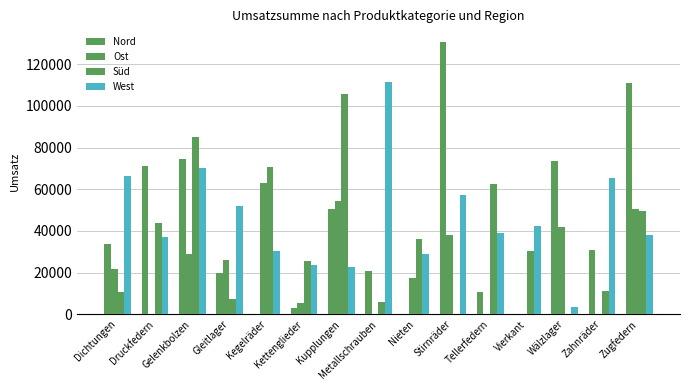

Does the chart contain stacked bars?

No